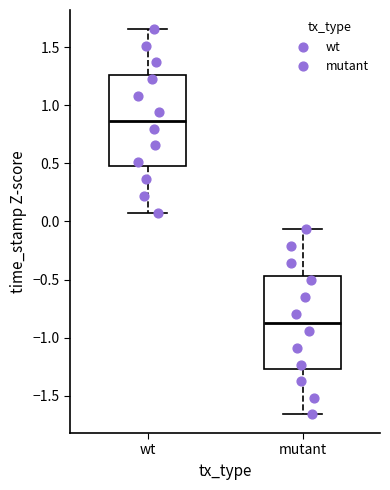

Which box's median line is the lowest?

mutant